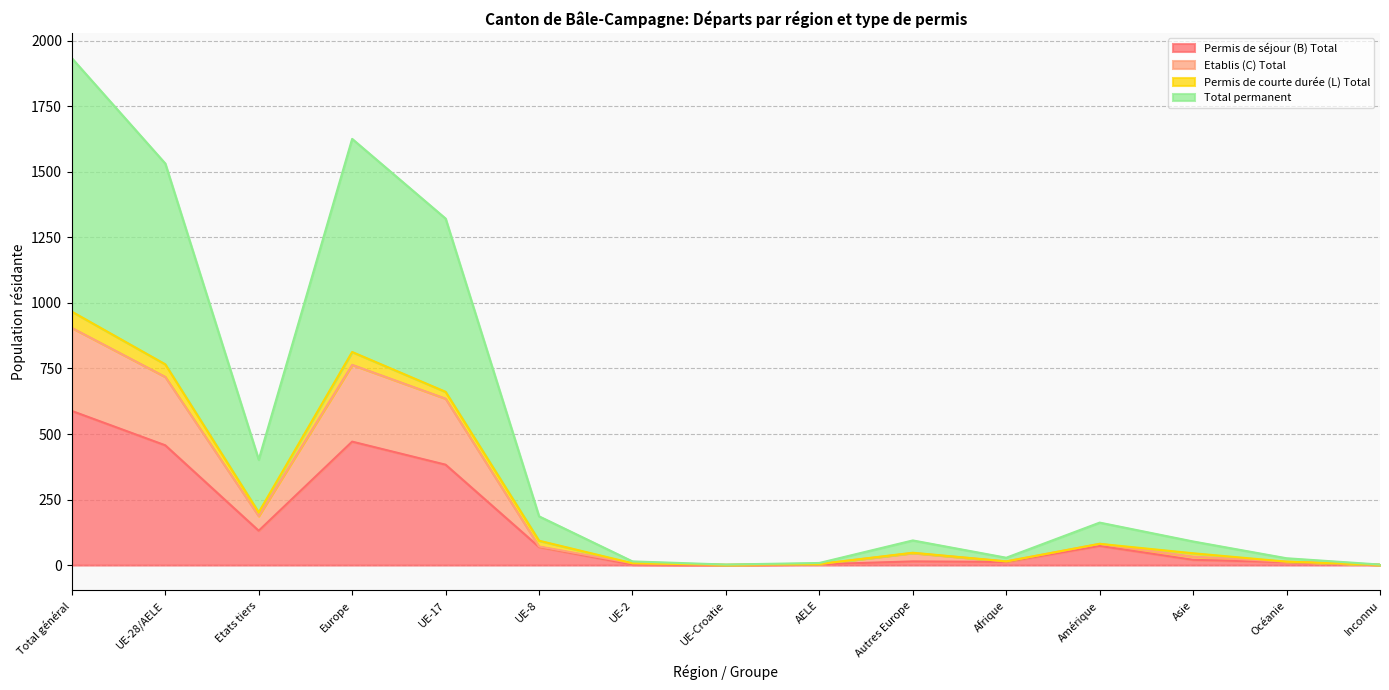

What is the spread (max minus min) of values at UE-Croatie?

1